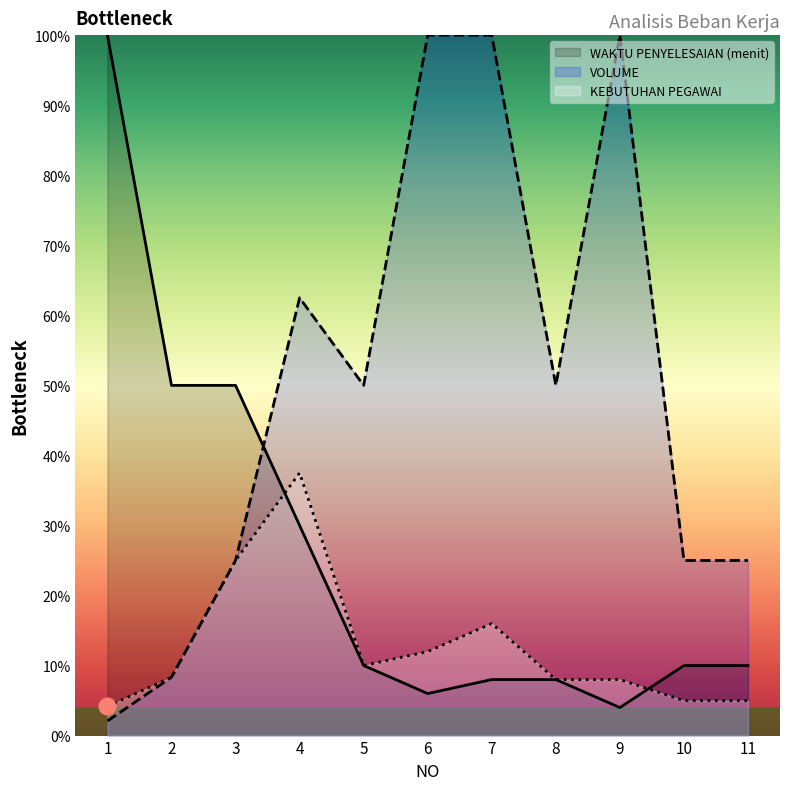

Reading left to right, extract all data points from this chart.

KEBUTUHAN PEGAWAI: 0.0	0.1	0.2	0.4	0.1	0.1	0.2	0.1	0.1	0.1	0.1
VOLUME: 0.0	0.1	0.2	0.6	0.5	1.0	1.0	0.5	1.0	0.2	0.2
WAKTU PENYELESAIAN (menit): 1.0	0.5	0.5	0.3	0.1	0.1	0.1	0.1	0.0	0.1	0.1